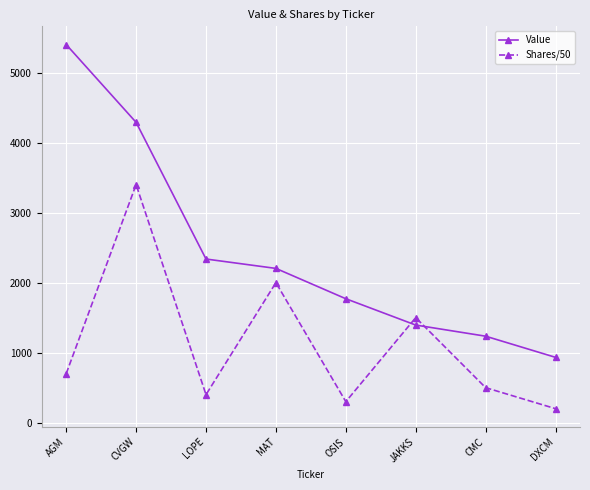

Reading left to right, extract all data points from this chart.

Value: 5400	4289	2337	2203	1770	1394	1235	933
Shares/50: 700	3400	400	2000	300	1500	500	200